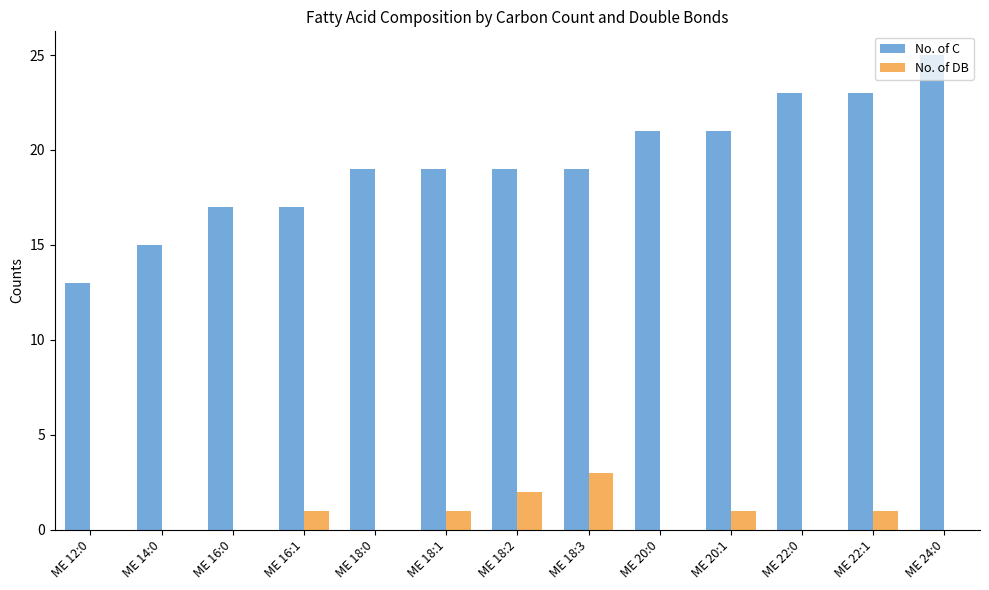

What is the total value across all series at ME 18:1?

20